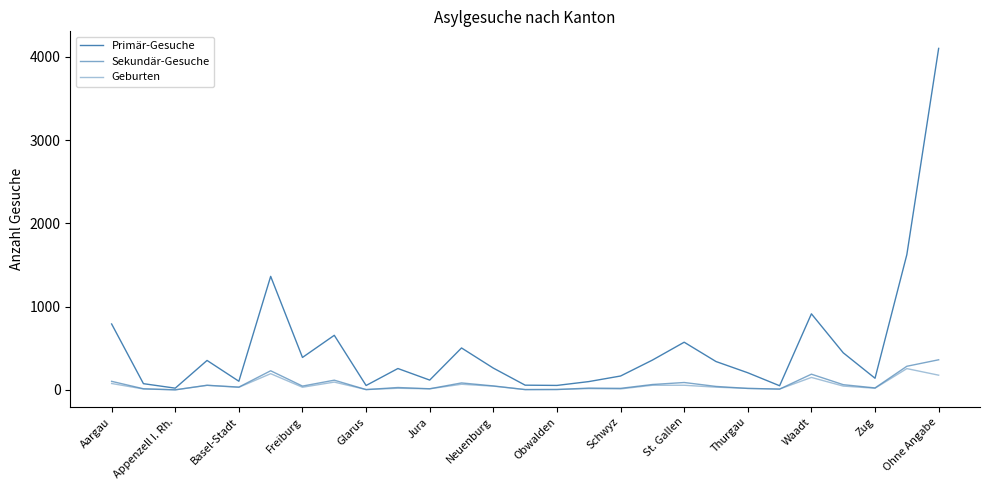

How many lines are shown in the chart?

3